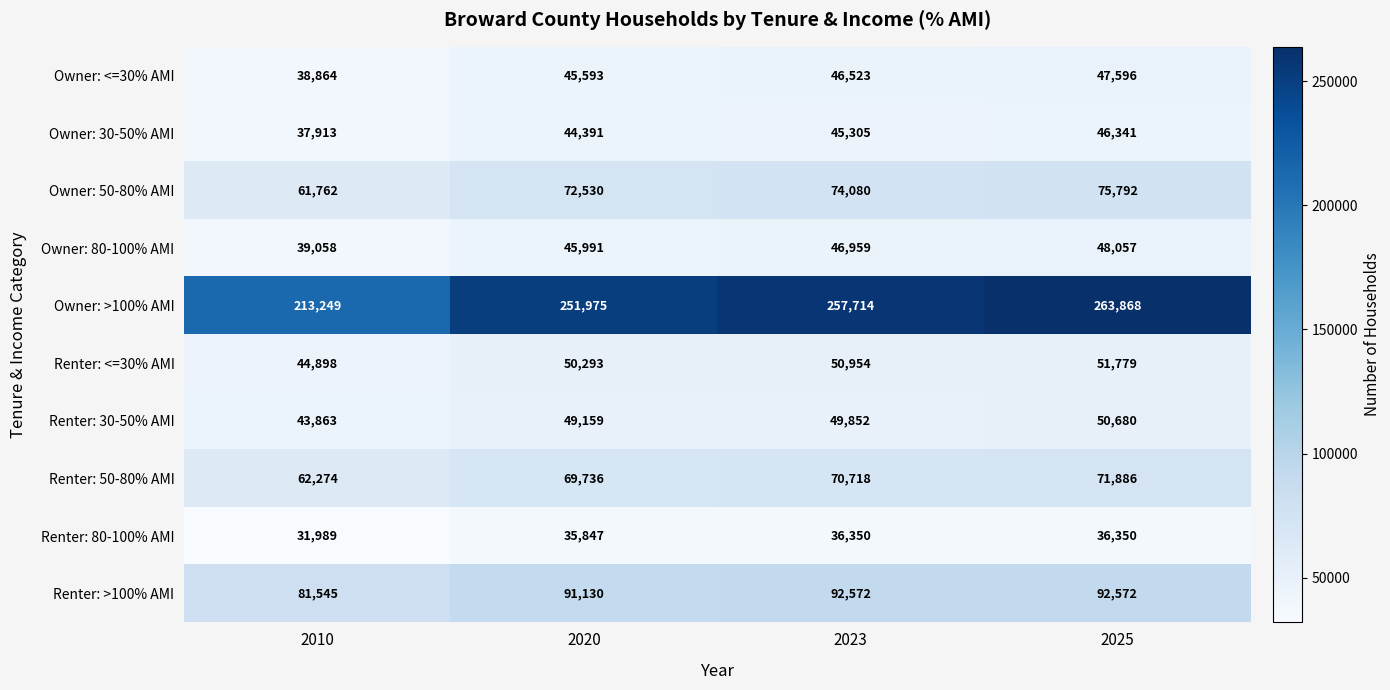

Is it true that Renter: <=30% AMI equals 50293 at 2020?

True